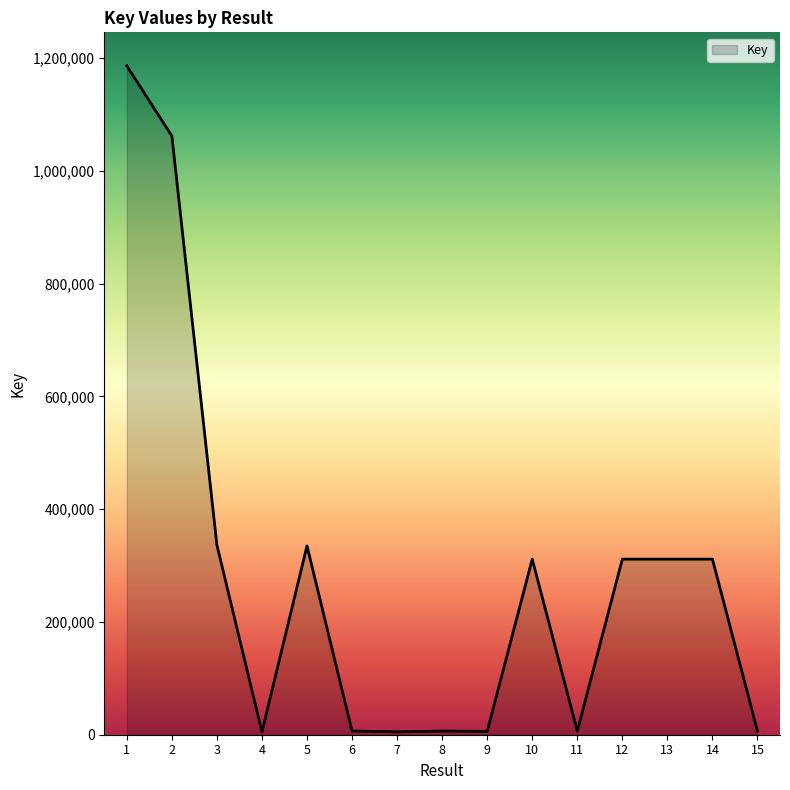

What is the maximum value shown in the chart?

1186153